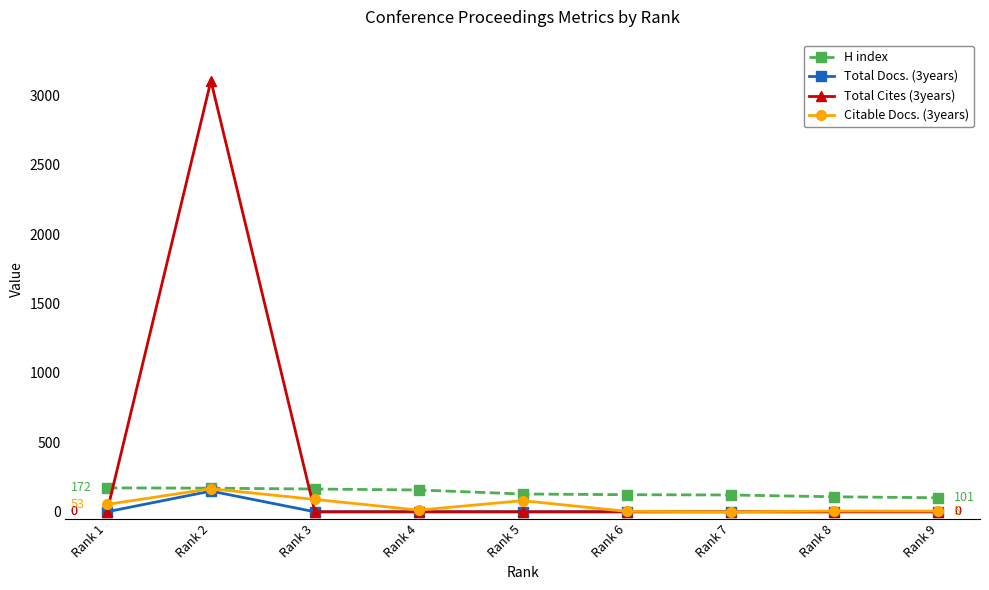

After their last crossing, which series has the higher values: Total Cites (3years) or H index?

H index